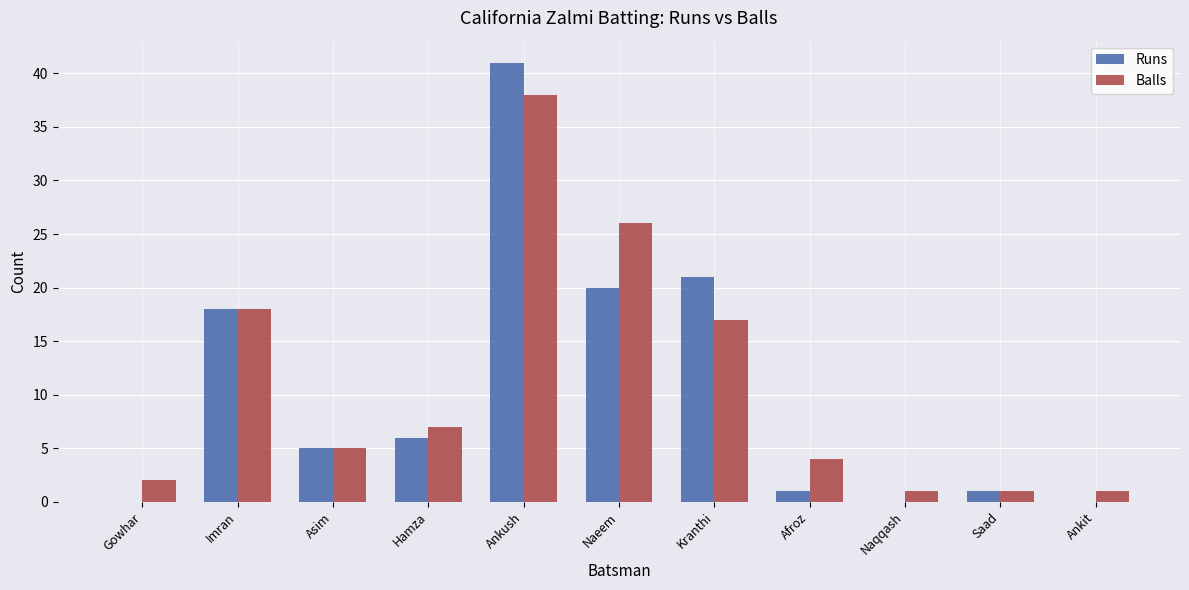

True or false: Balls has a value of 1 at Naqqash.

True